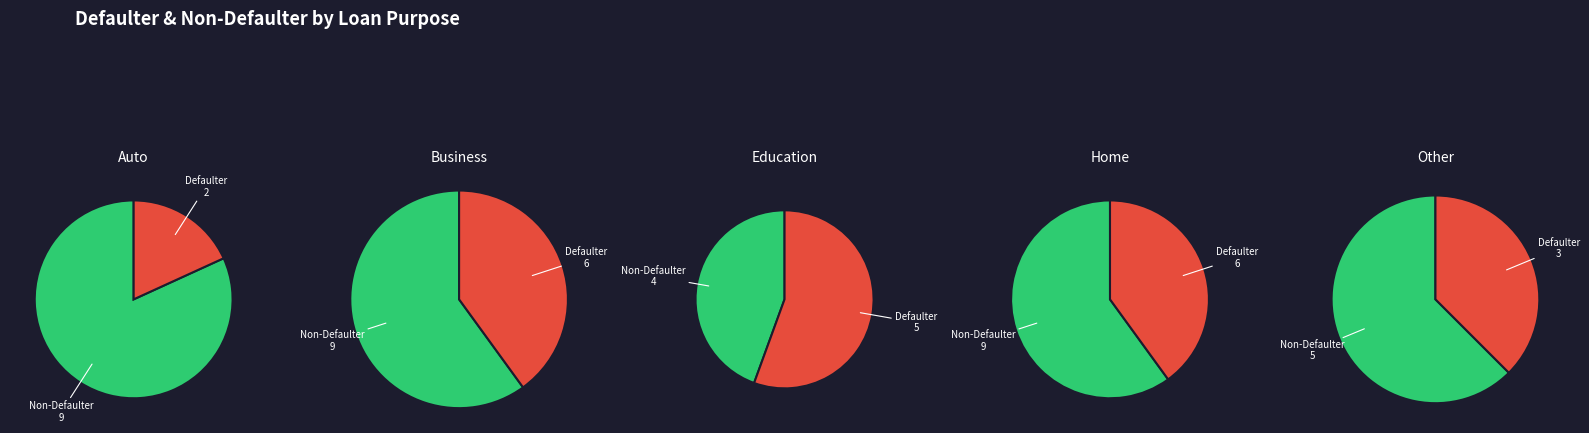

How many slices are in this pie chart?

5